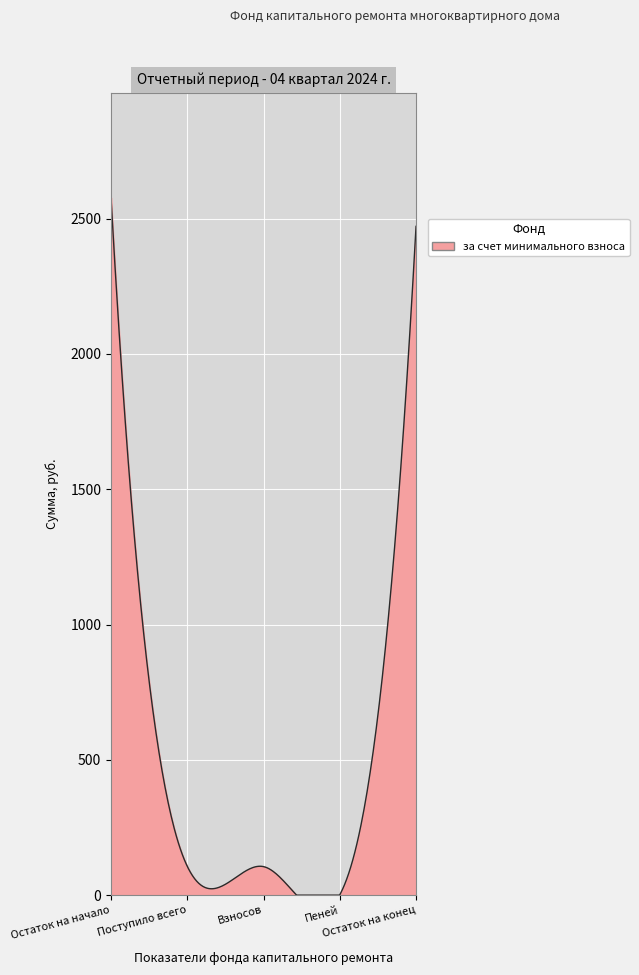

What is the greatest value displayed?

2578.0